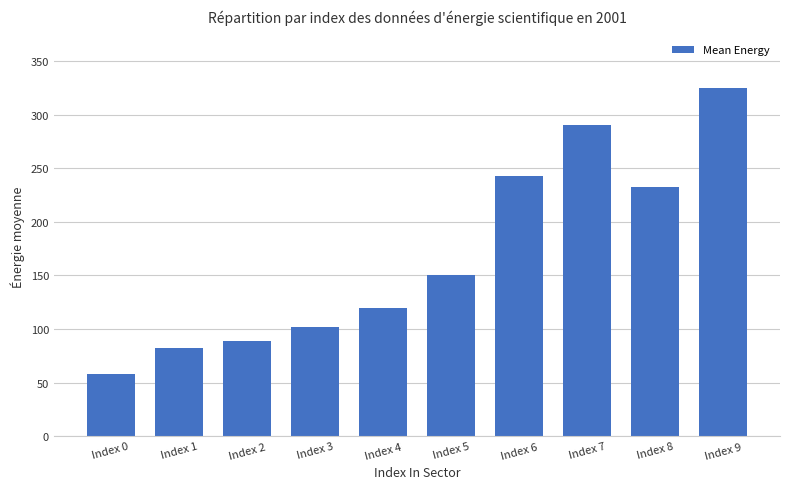

List the labels in order of value, smallest first.

Index 0, Index 1, Index 2, Index 3, Index 4, Index 5, Index 8, Index 6, Index 7, Index 9